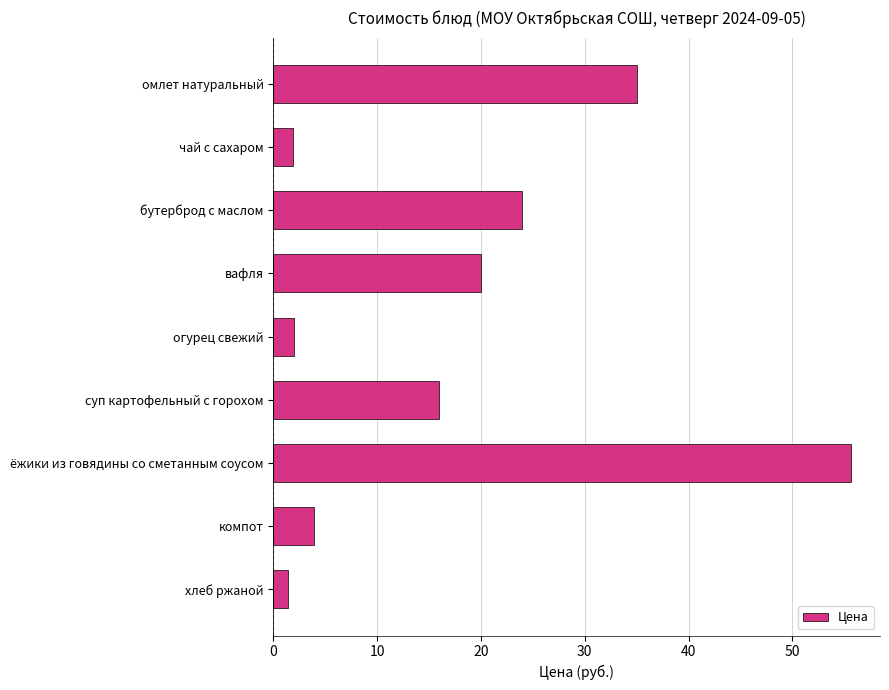

At which category does the chart reach its peak across all series?

ёжики из говядины со сметанным соусом